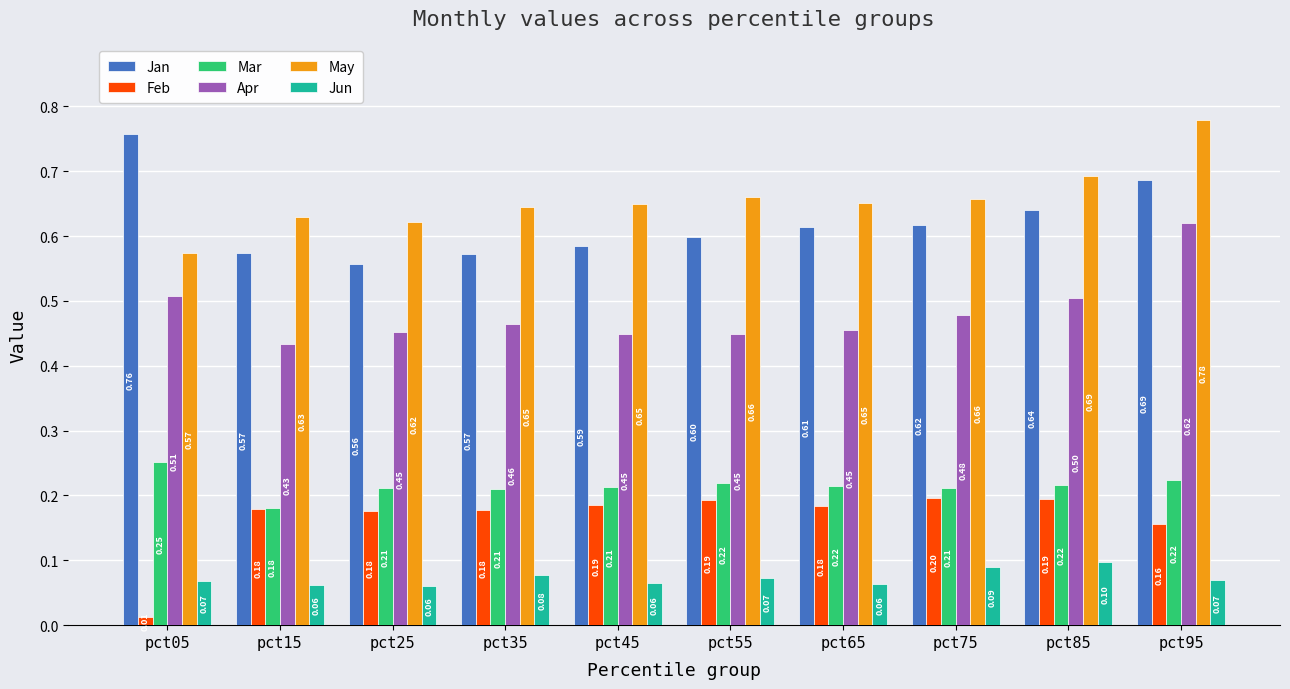

List the series in order of their peak value, lowest first.

Jun, Feb, Mar, Apr, Jan, May